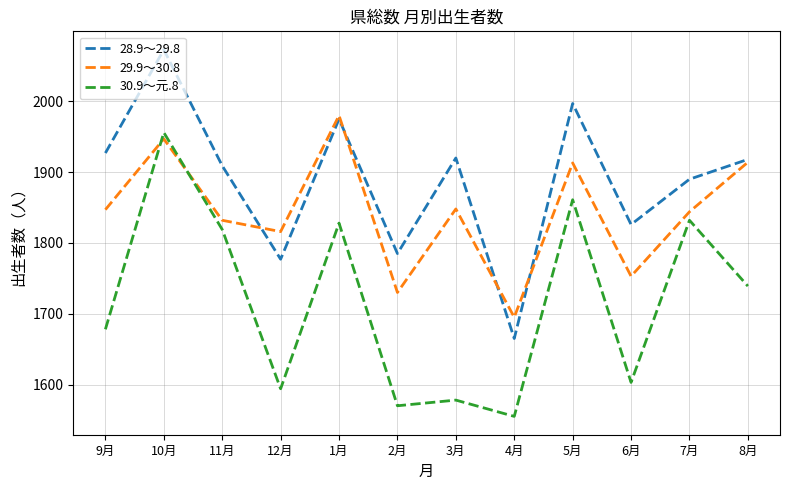

What is the highest value of the 28.9～29.8 series?

2073